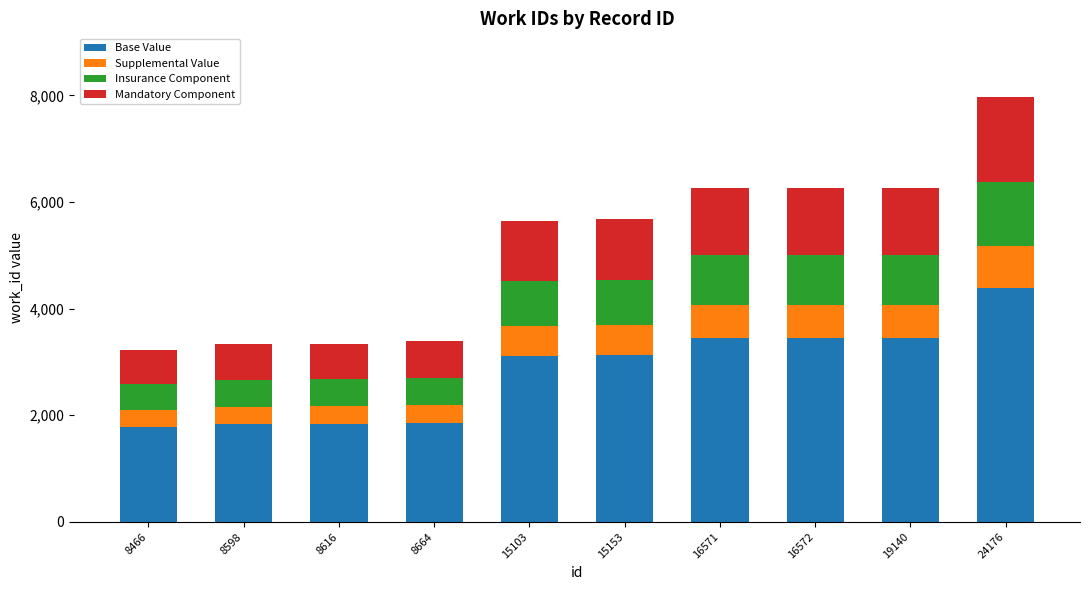

Is it true that Base Value equals 5921 at 16572?

False